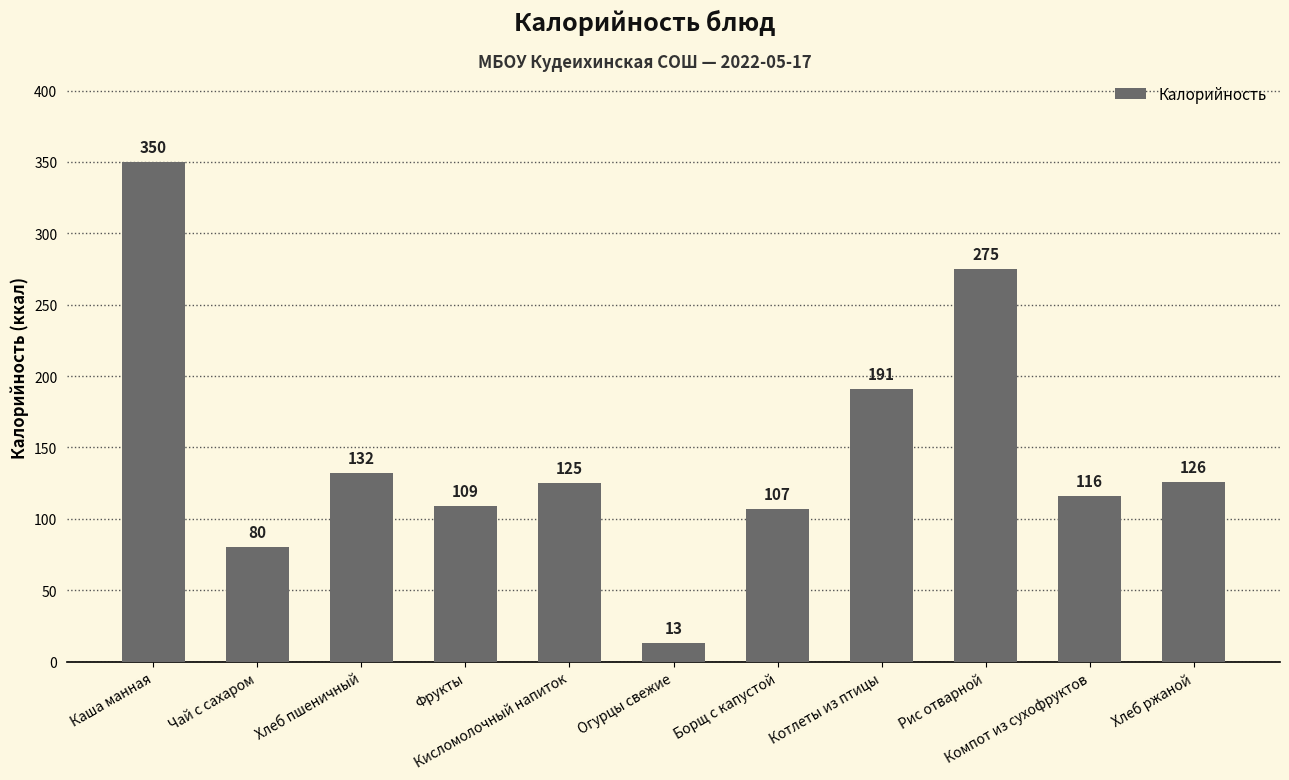

Reading left to right, extract all data points from this chart.

350	80	132	109	125	13	107	191	275	116	126